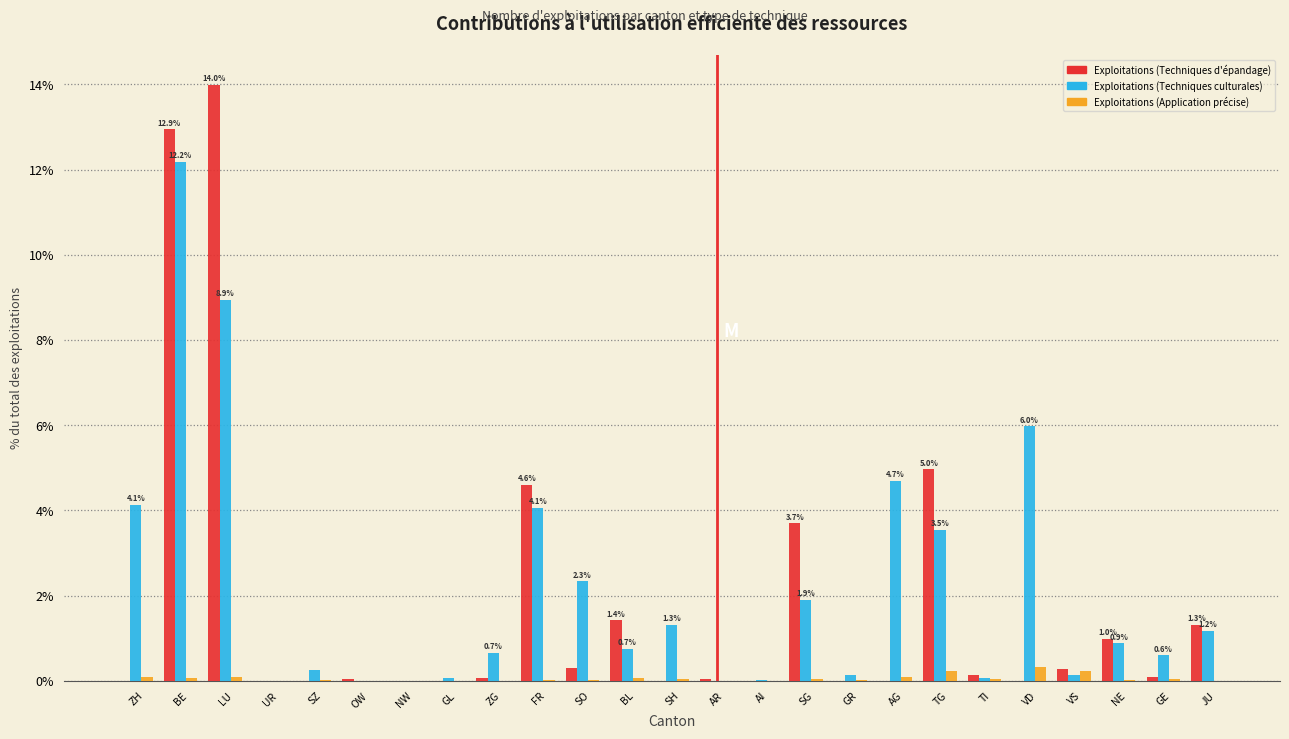

The value of Exploitations (Techniques culturales) at TG is 3.5. True or false?

True